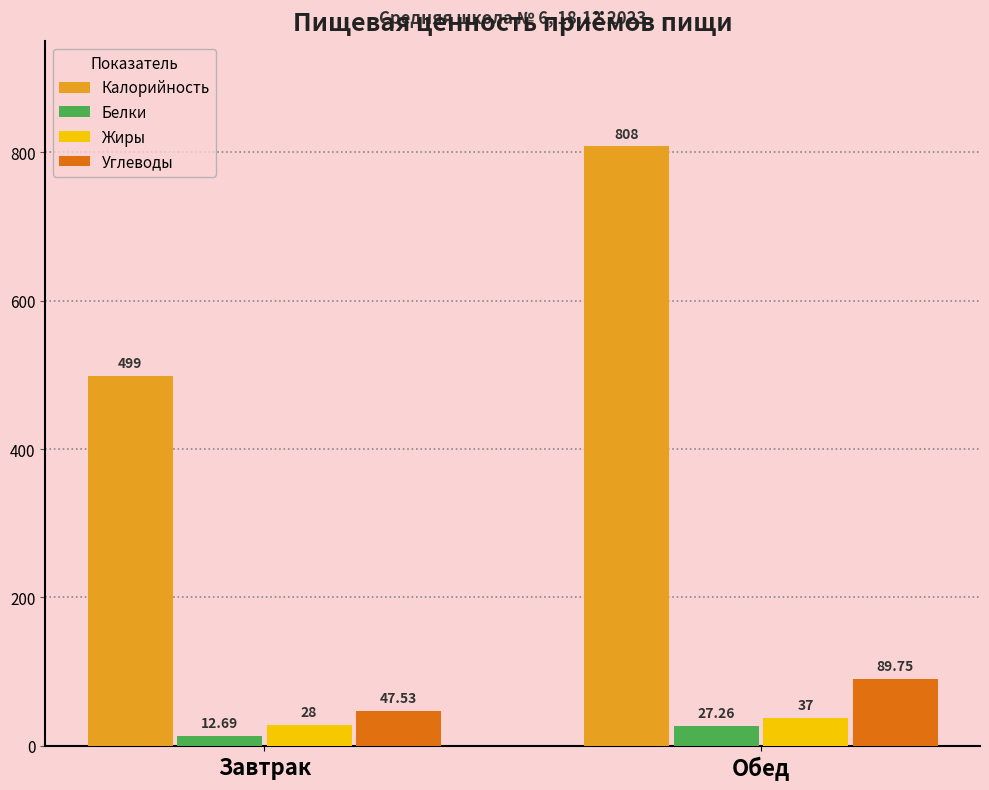

At which category does the chart reach its peak across all series?

Обед